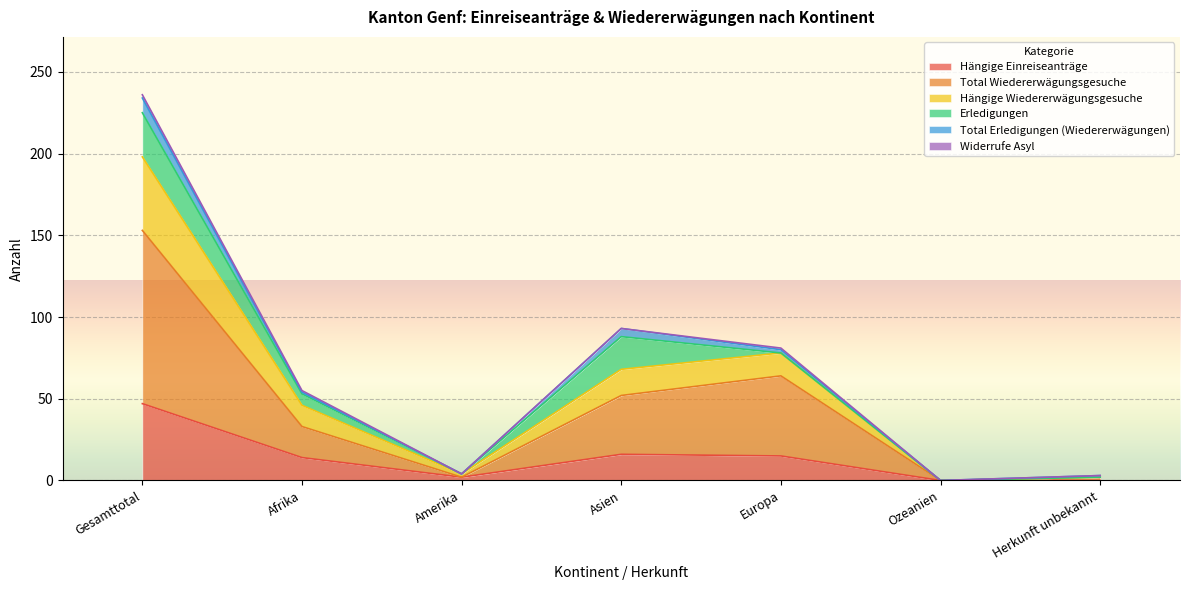

At which label does Hängige Einreiseanträge reach its peak?

Gesamttotal